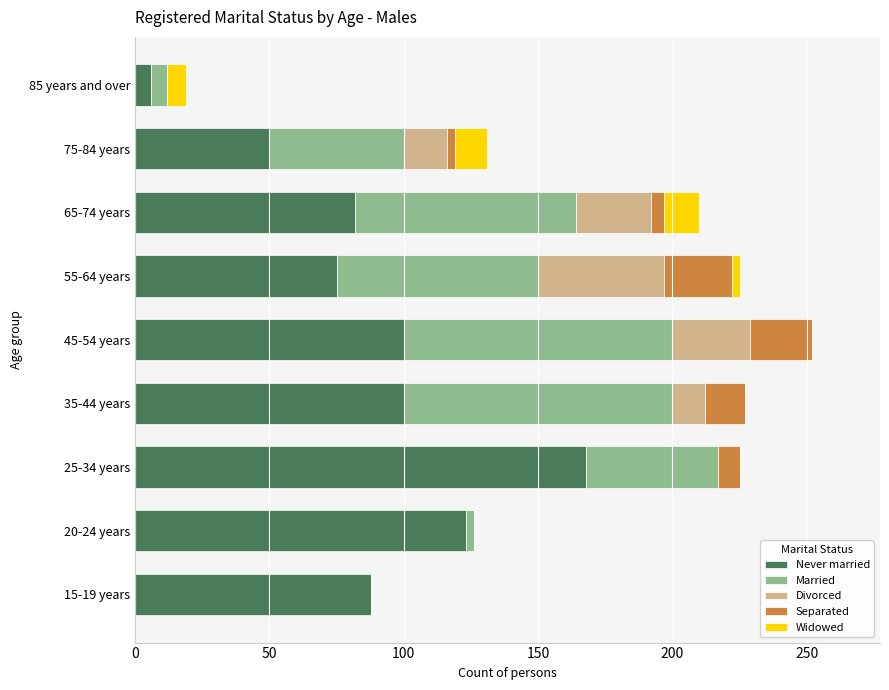

The value of Never married at 75-84 years is 50. True or false?

True